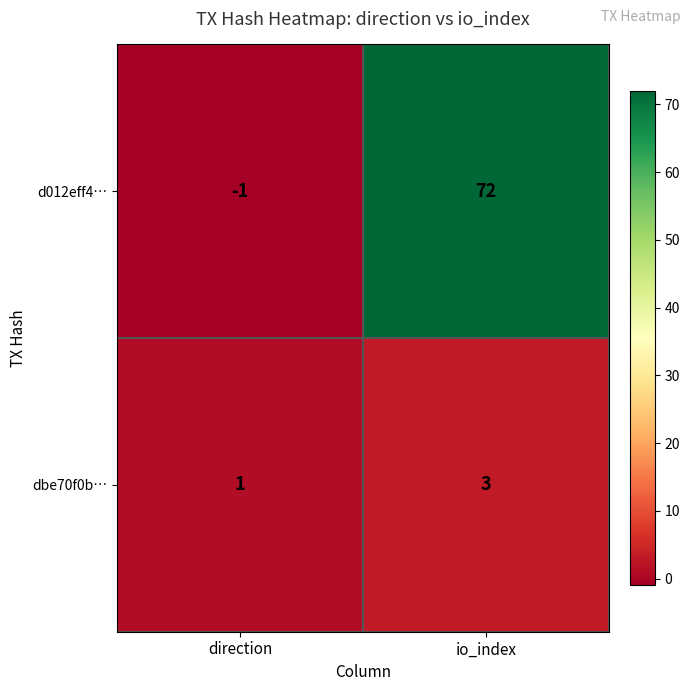

The value of dbe70f0b… at io_index is 2. True or false?

False